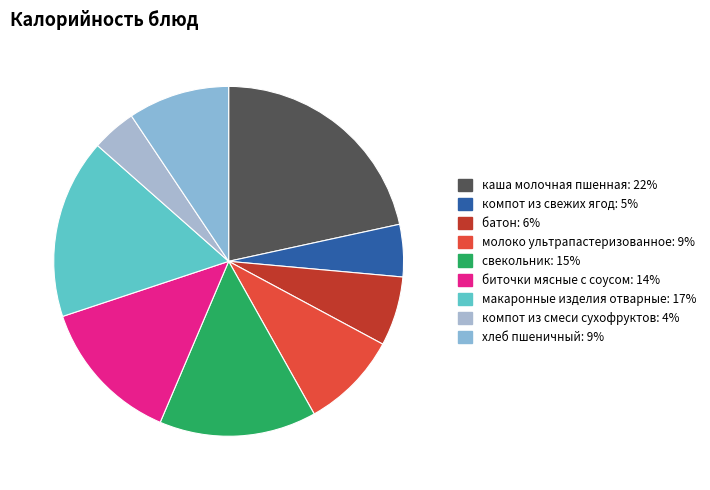

Count the number of slices in the pie.

9